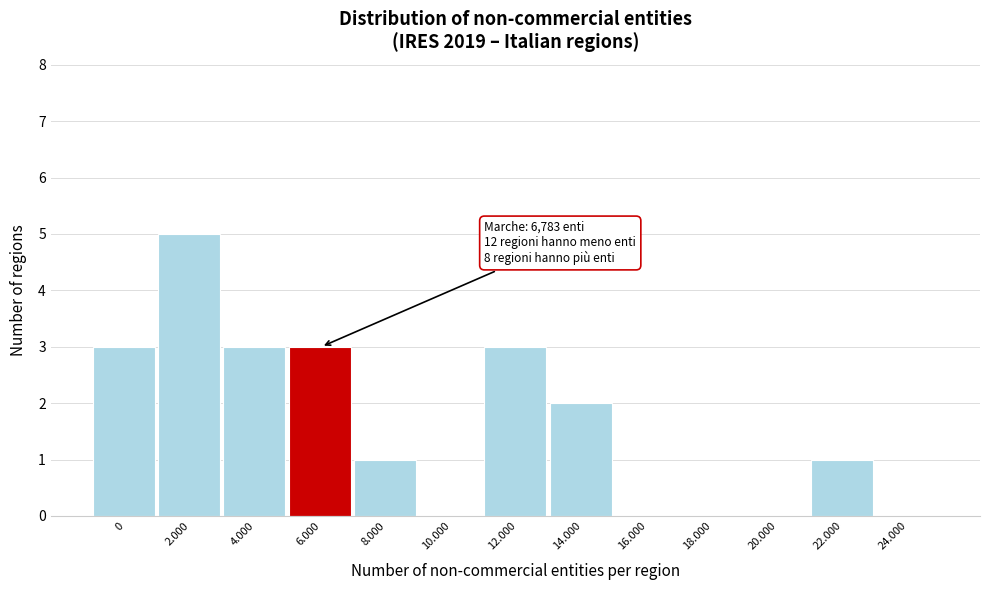

Reading left to right, extract all data points from this chart.

0=3	2.000=5	4.000=3	6.000=3	8.000=1	10.000=0	12.000=3	14.000=2	16.000=0	18.000=0	20.000=0	22.000=1	24.000=0